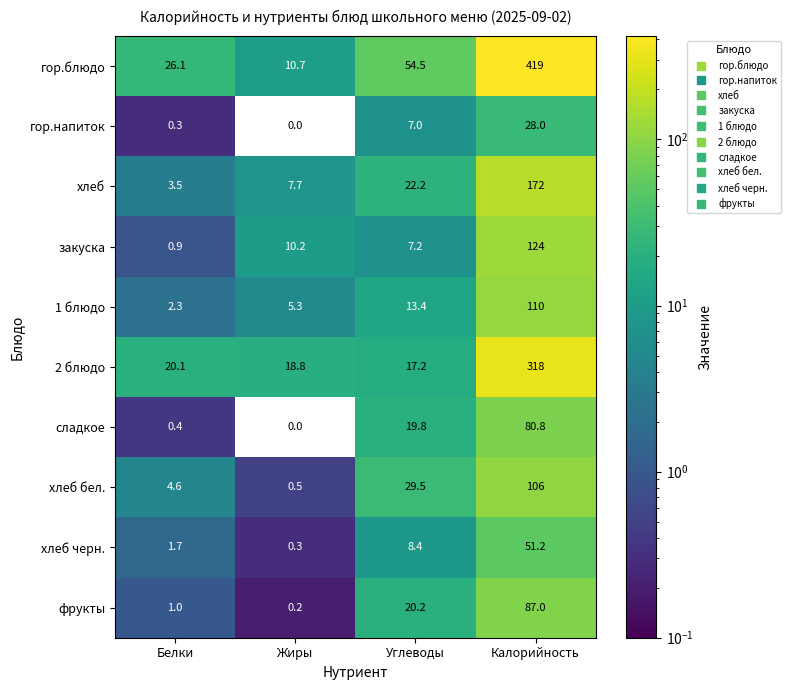

At Белки, list the series in order from smallest to largest.

гор.напиток, сладкое, закуска, фрукты, хлеб черн., 1 блюдо, хлеб, хлеб бел., 2 блюдо, гор.блюдо